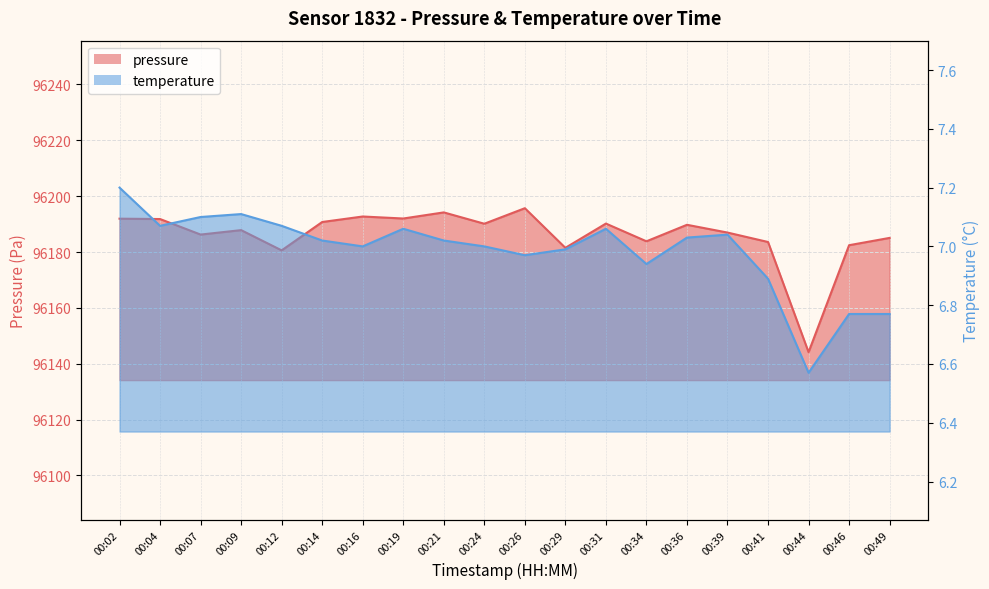

What are all the series names shown in the legend?

pressure, temperature